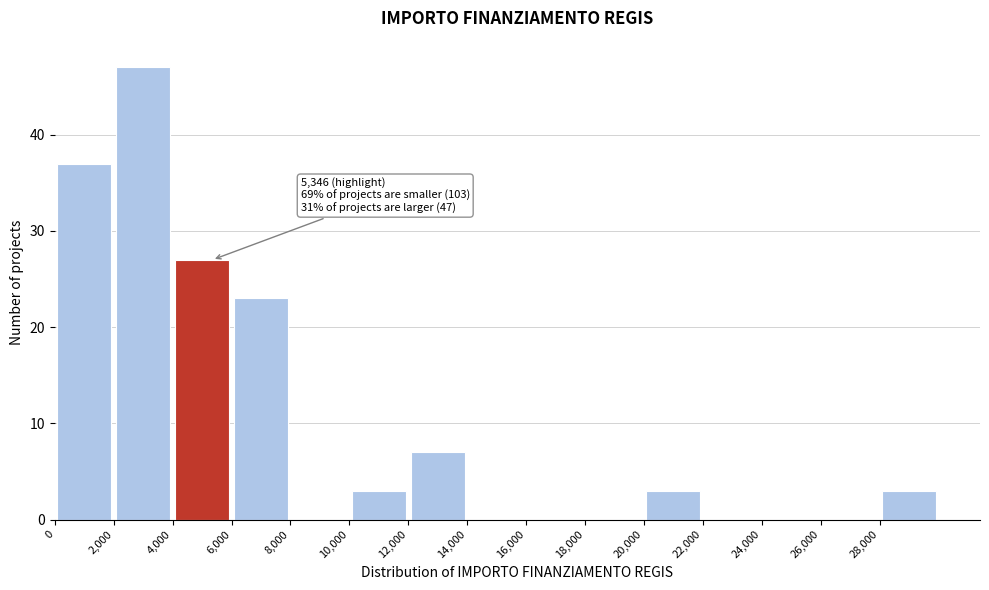

Over which range of the x-axis is the bar tallest?

2000 to 4000